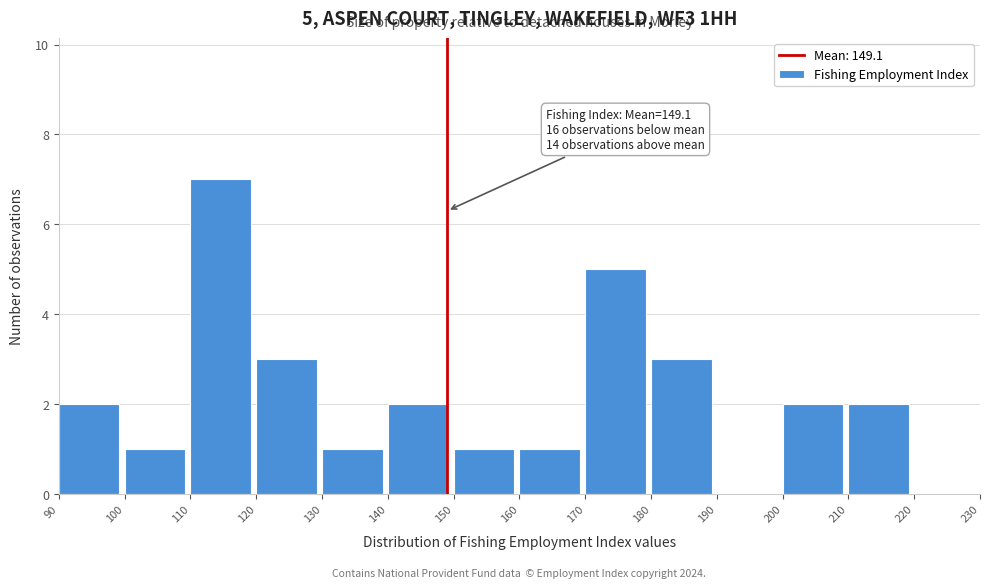

Over which range of the x-axis is the bar tallest?

110 to 120